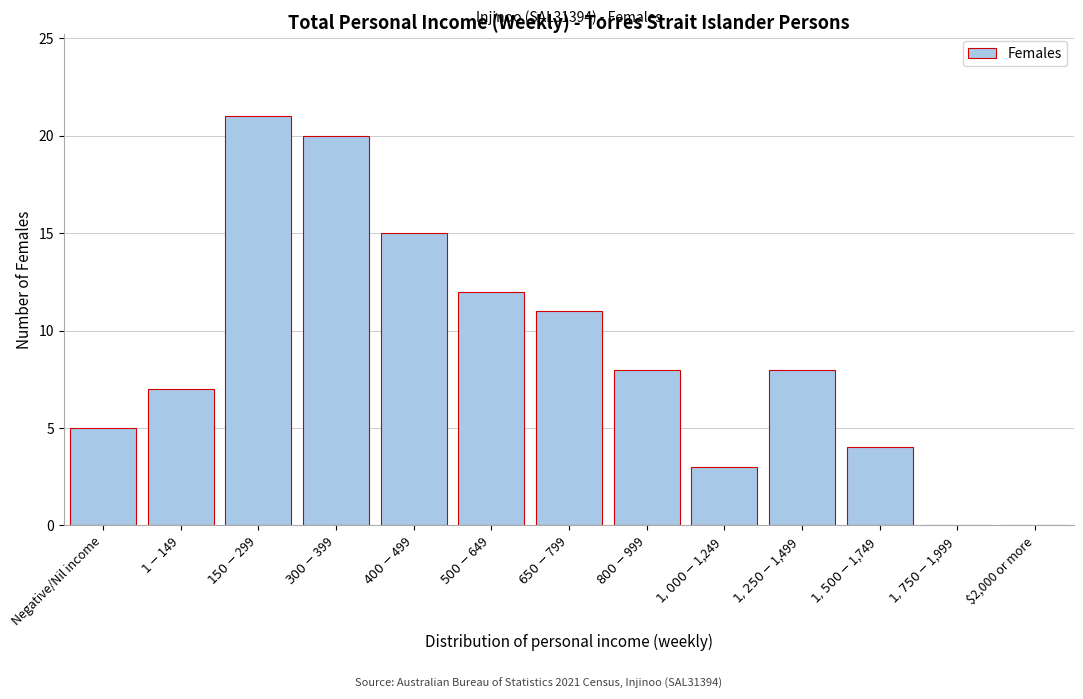

What is the maximum value shown in the chart?

21